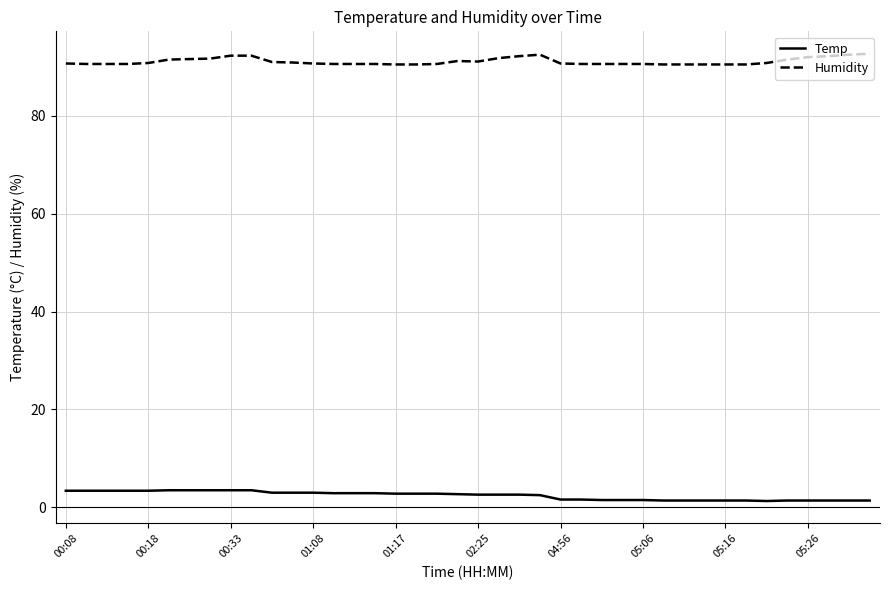

Which series has the largest total across all categories?

Humidity